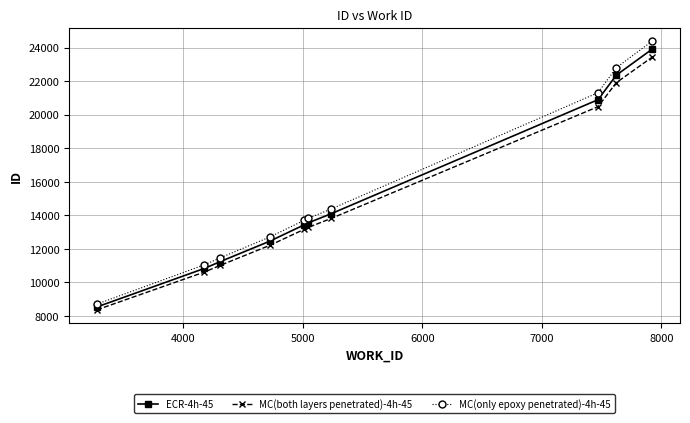

At how many categories does at least one series exceed 9021?

9